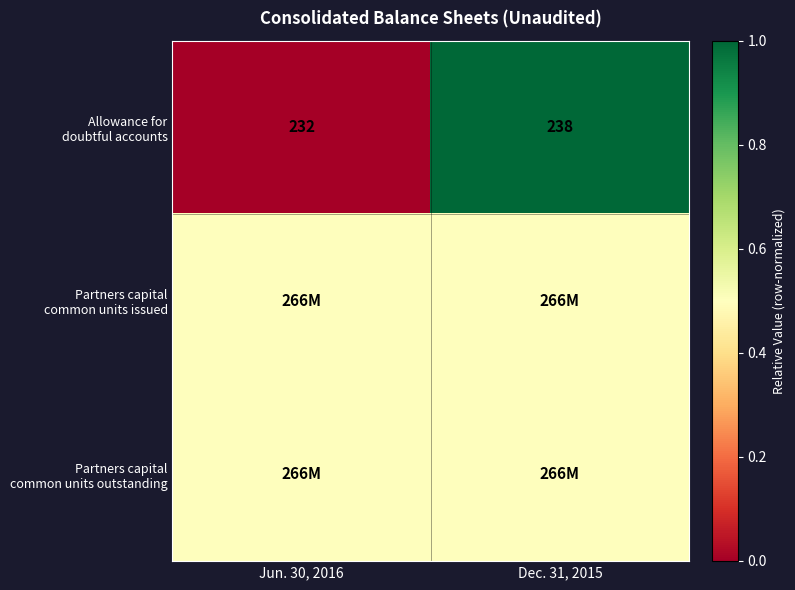

Between Dec. 31, 2015 and Jun. 30, 2016, which is larger?

Dec. 31, 2015